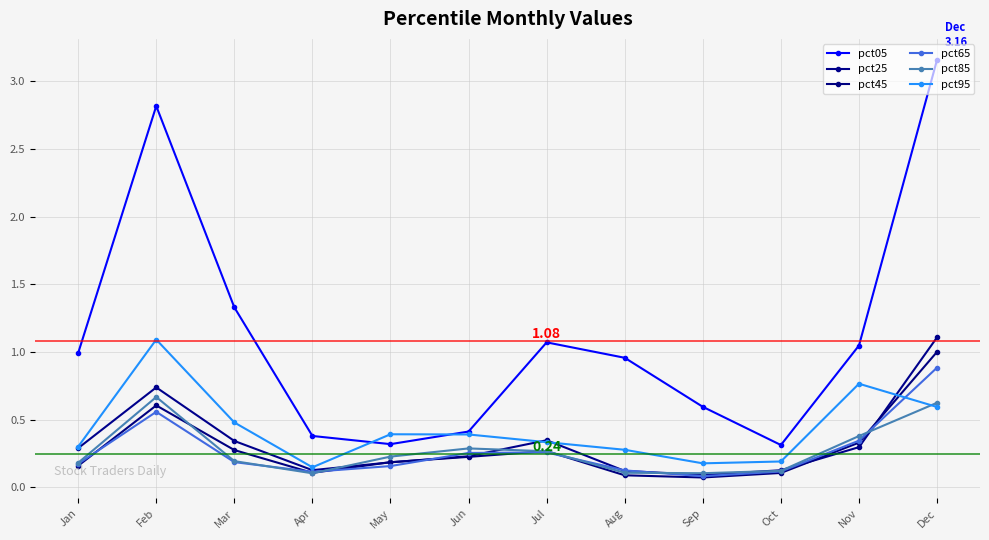

How many lines are shown in the chart?

6